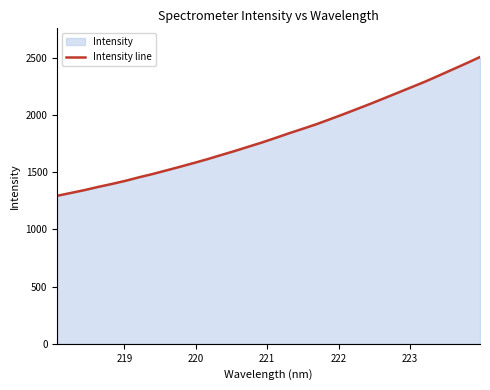

What is the maximum value shown in the chart?

2505.9